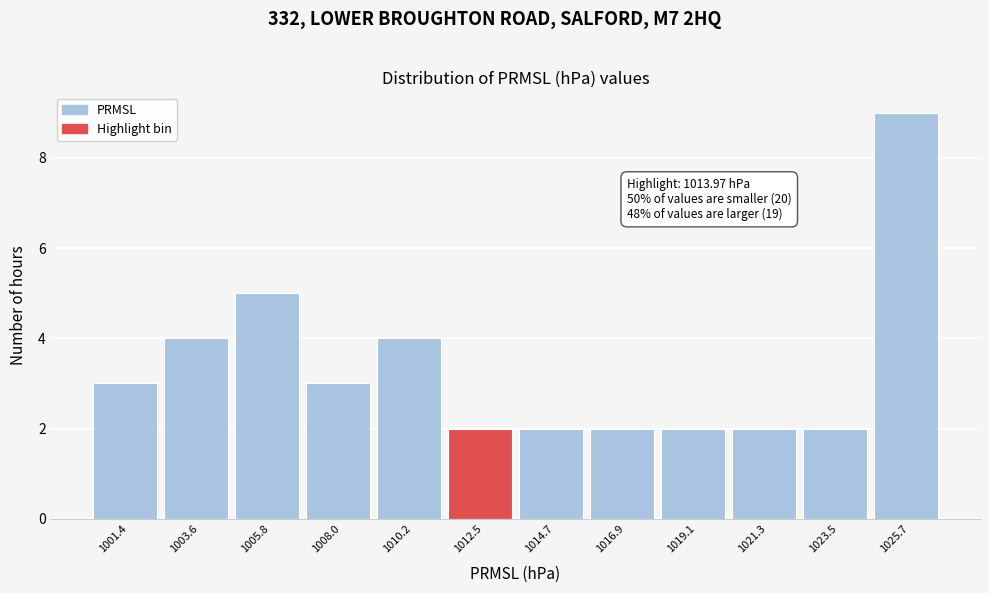

Reading left to right, transcribe all the data shown in this chart.

3	4	5	3	4	2	2	2	2	2	2	9